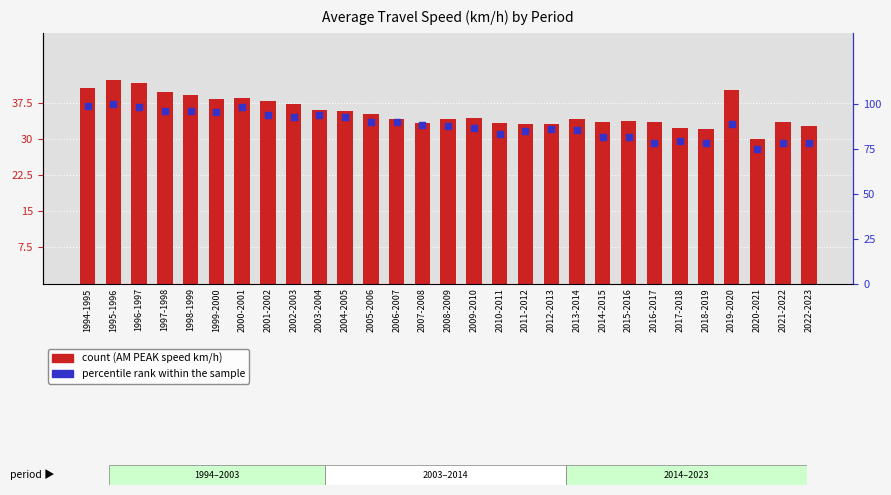

Which series has the largest Y range (max minus min)?

percentile rank within the sample